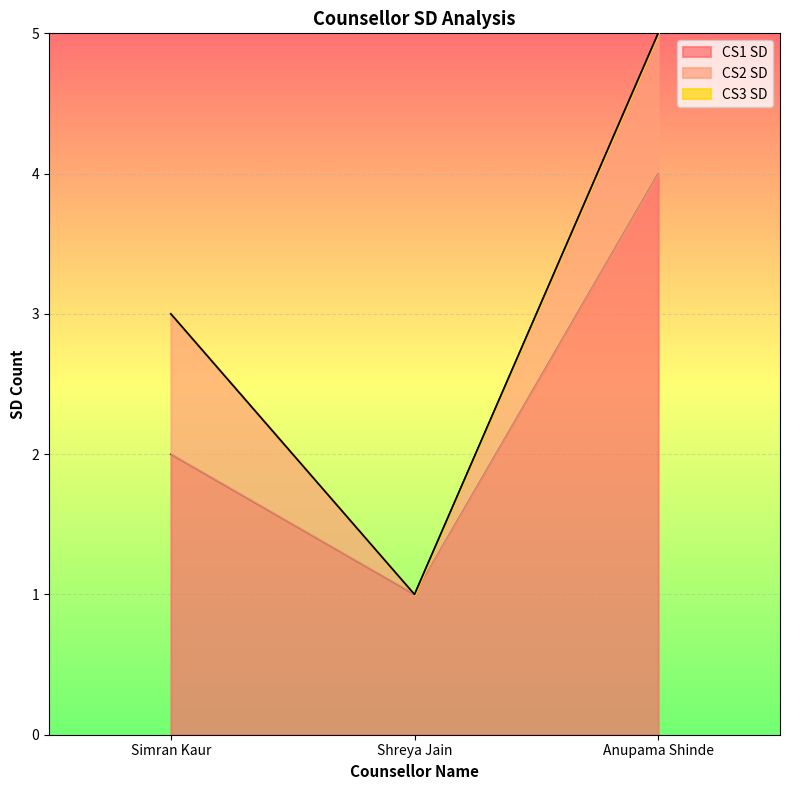

At which label does CS1 SD reach its minimum?

Shreya Jain